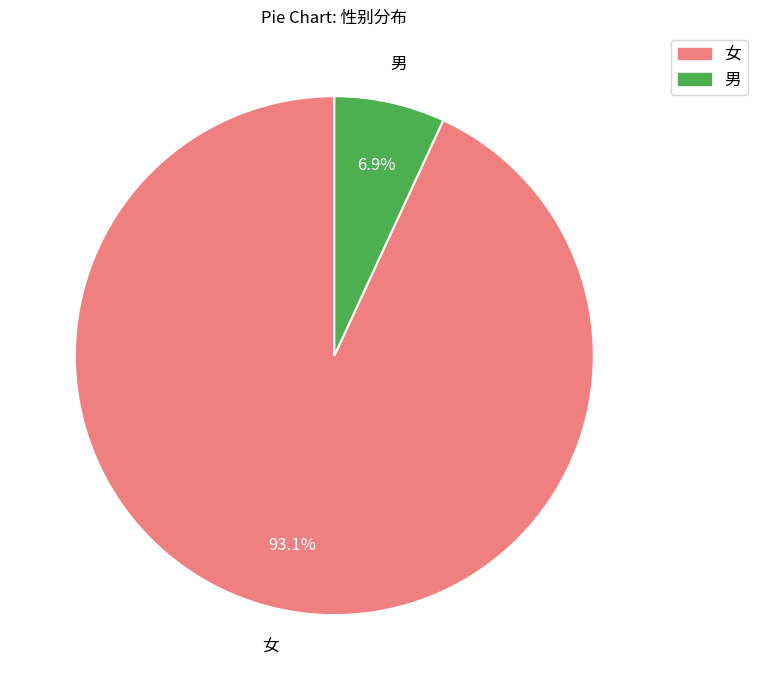

To the nearest percent, what portion does 女 represent?

93%